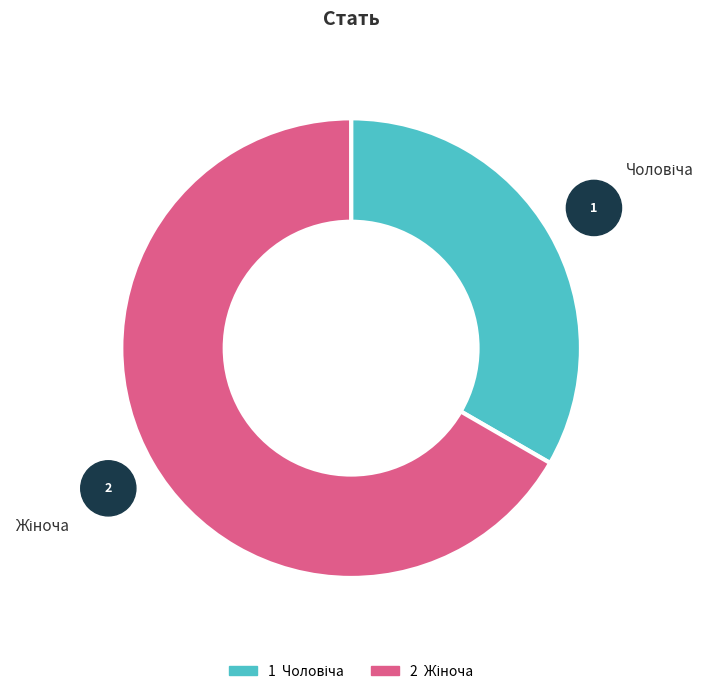

Does any single category account for the majority?

Yes